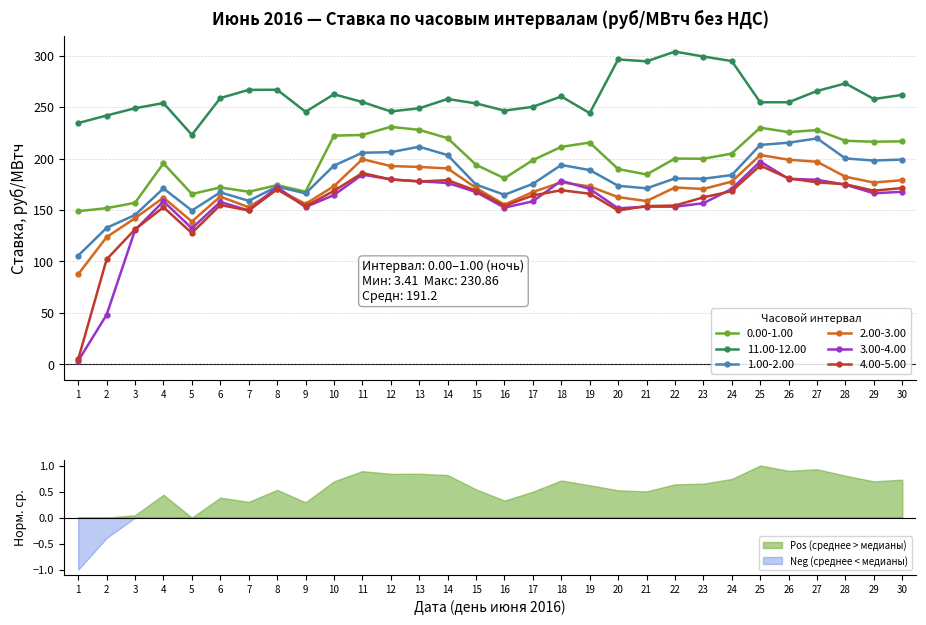

What is the average value of the 0.00-1.00 series?

197.9